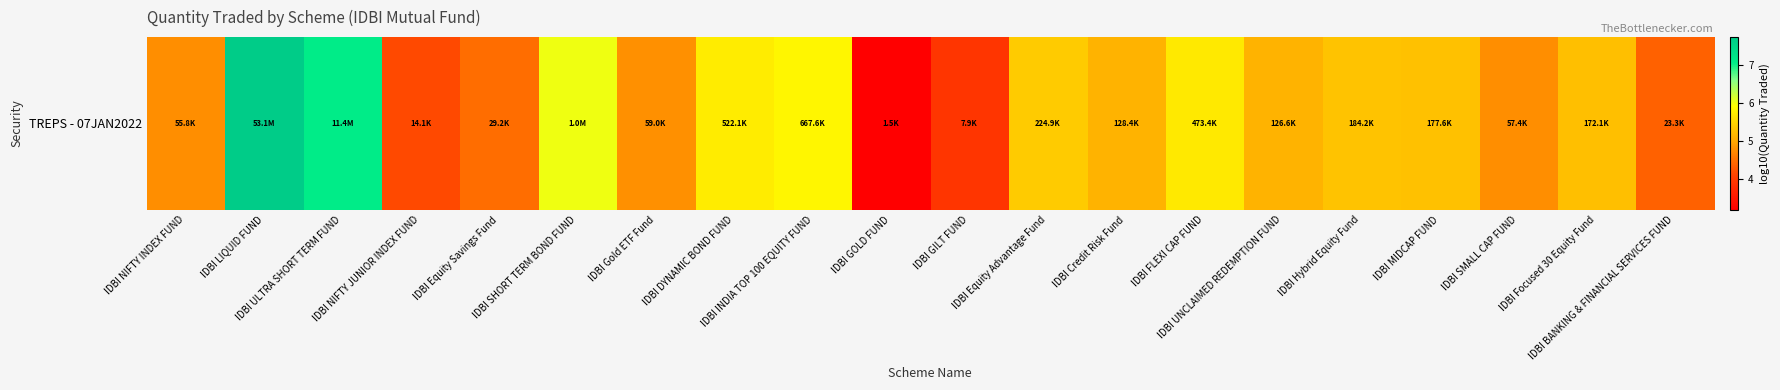

Rank the categories by value from lowest to highest.

IDBI GOLD FUND, IDBI GILT FUND, IDBI NIFTY JUNIOR INDEX FUND, IDBI BANKING & FINANCIAL SERVICES FUND, IDBI Equity Savings Fund, IDBI NIFTY INDEX FUND, IDBI SMALL CAP FUND, IDBI Gold ETF Fund, IDBI UNCLAIMED REDEMPTION FUND, IDBI Credit Risk Fund, IDBI Focused 30 Equity Fund, IDBI MIDCAP FUND, IDBI Hybrid Equity Fund, IDBI Equity Advantage Fund, IDBI FLEXI CAP FUND, IDBI DYNAMIC BOND FUND, IDBI INDIA TOP 100 EQUITY FUND, IDBI SHORT TERM BOND FUND, IDBI ULTRA SHORT TERM FUND, IDBI LIQUID FUND